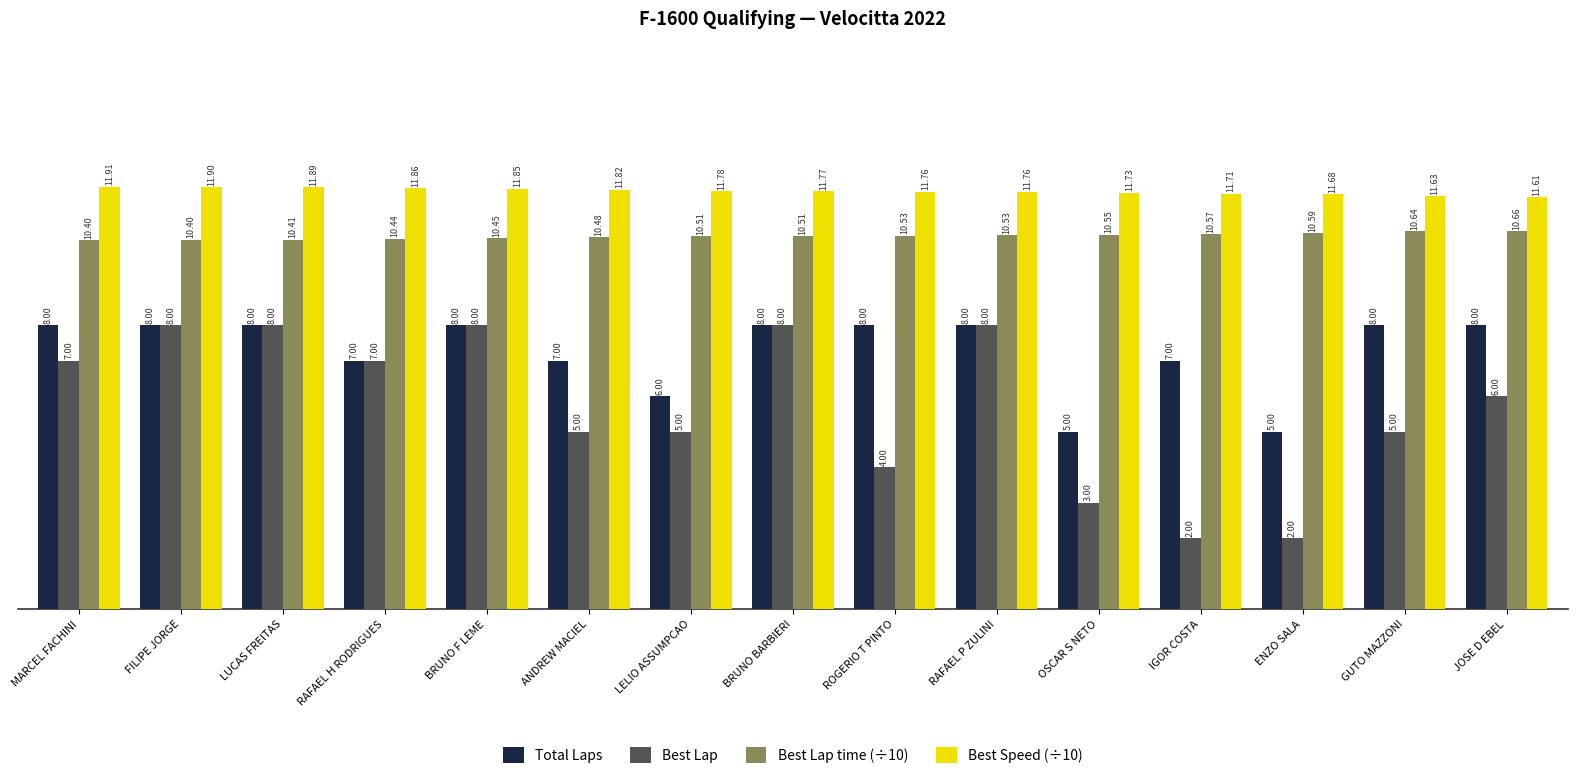

Are the bars horizontal?

No